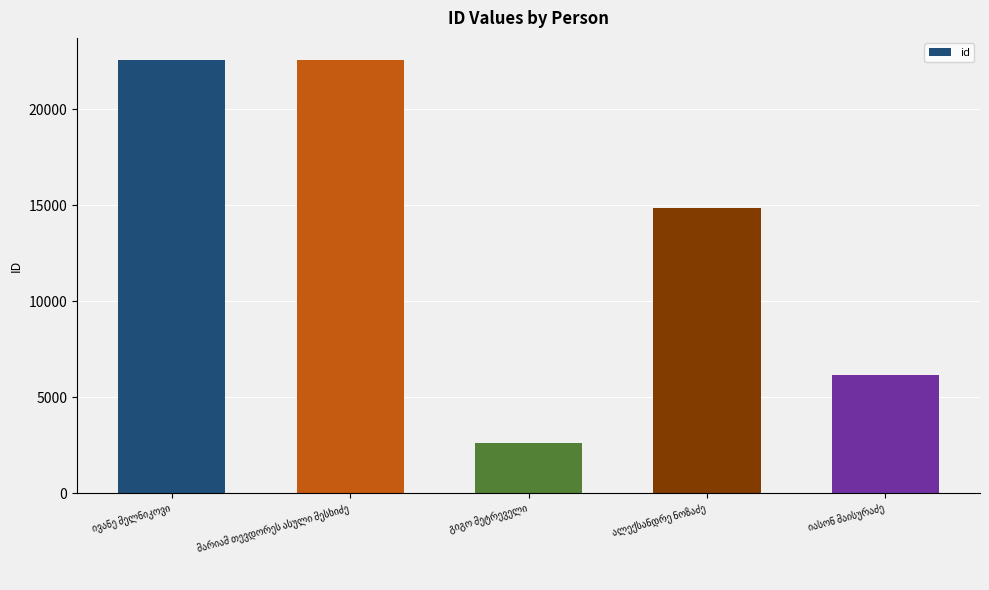

What is the maximum value shown in the chart?

22579